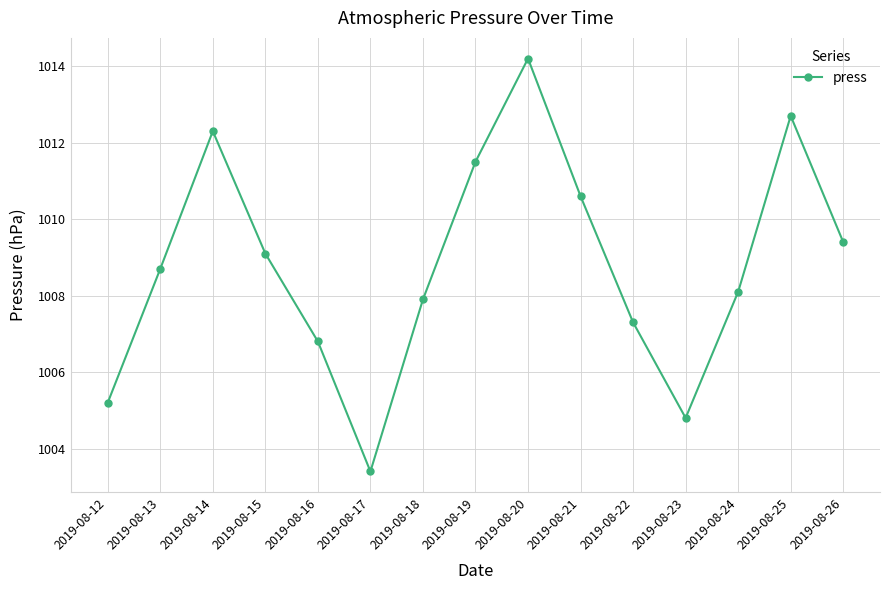

The chart shows a value of 1008.1 at 2019-08-24. True or false?

True